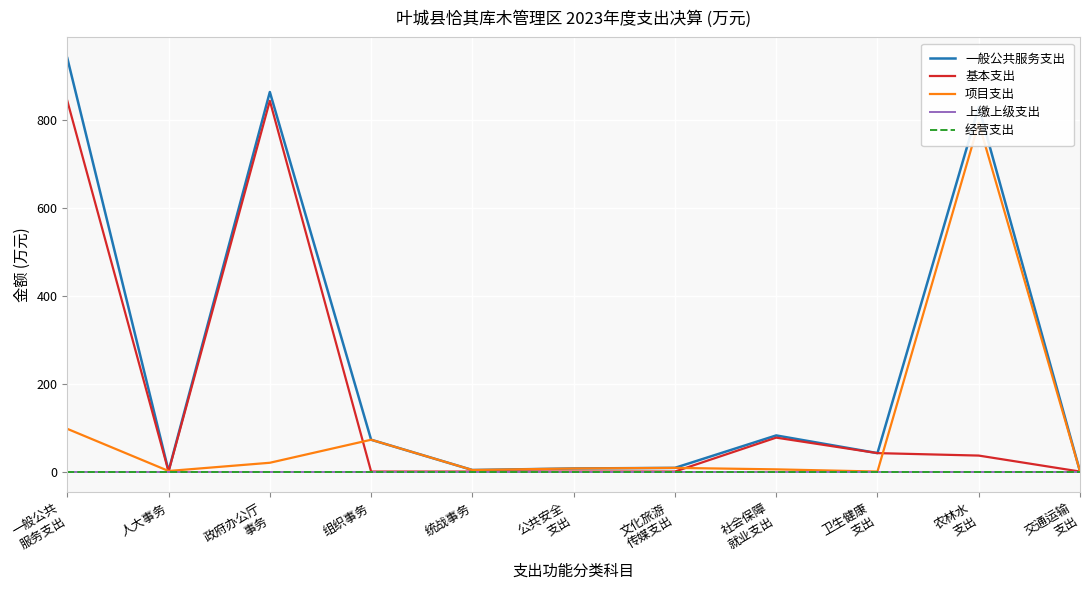

List the series in order of their peak value, lowest first.

上缴上级支出, 经营支出, 项目支出, 基本支出, 一般公共服务支出